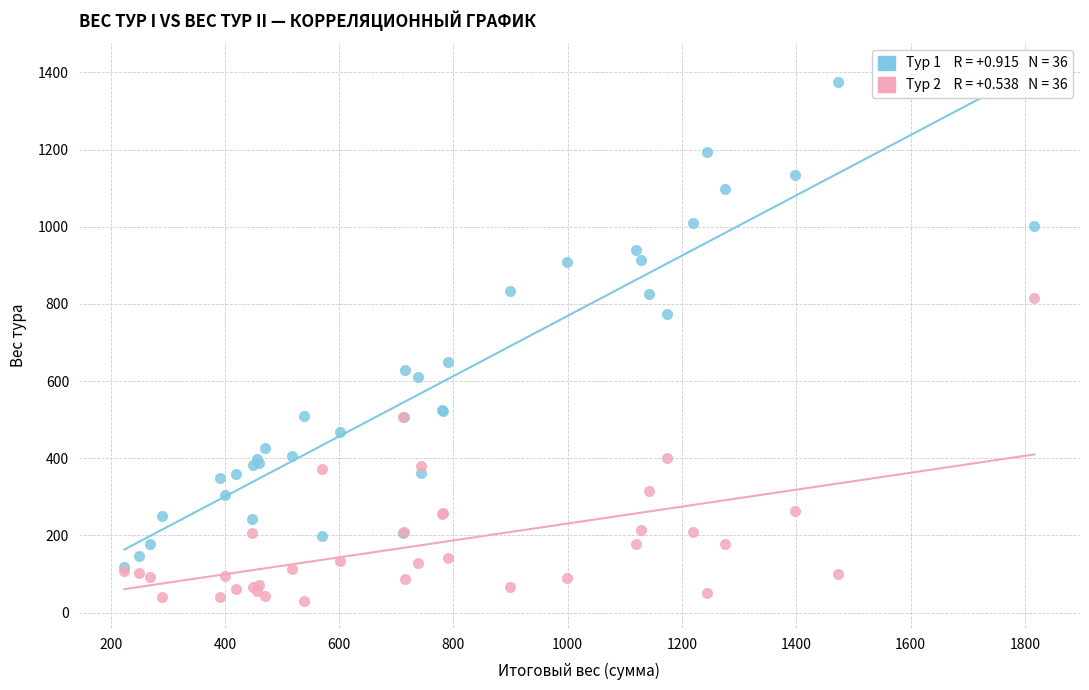

Across all series, what Y value is closest to 701?

650